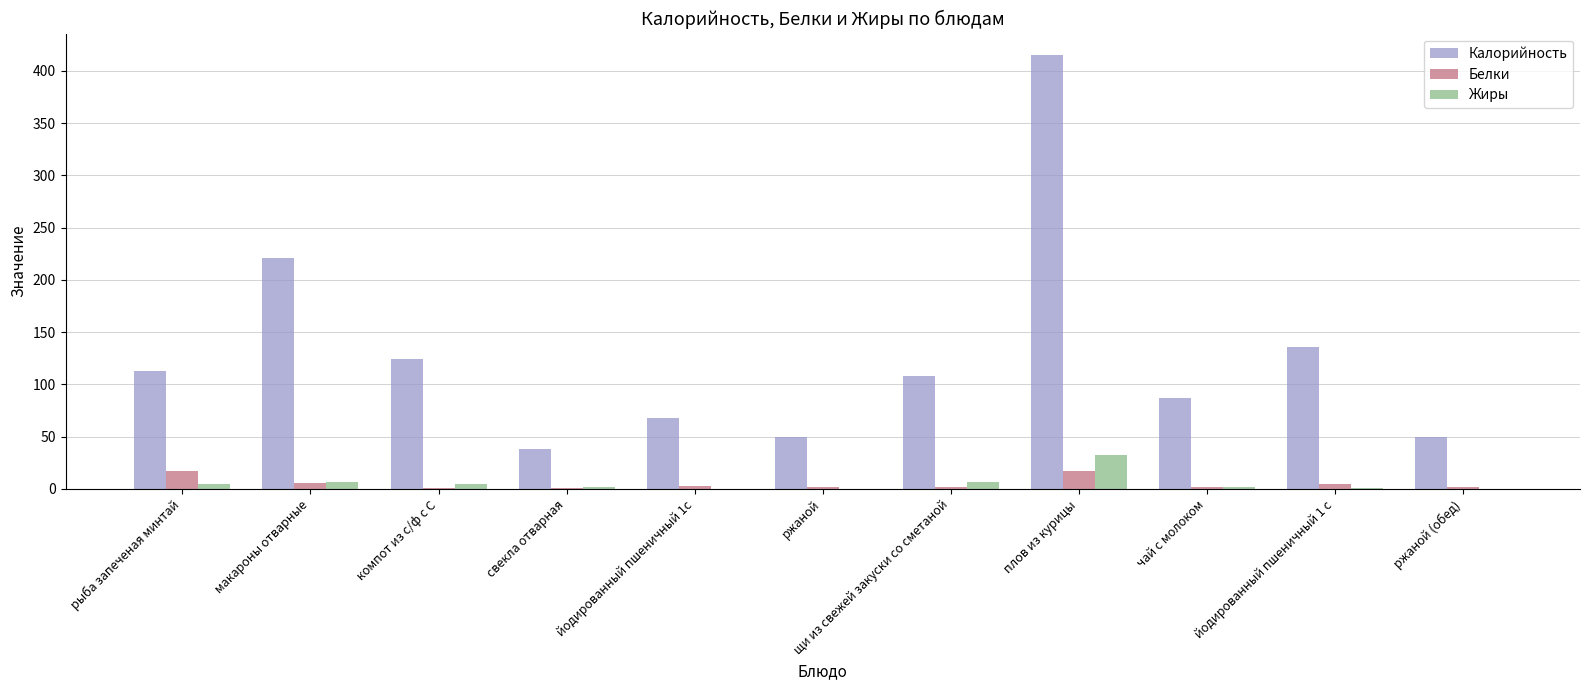

What is the sum of all Белки values?

55.1